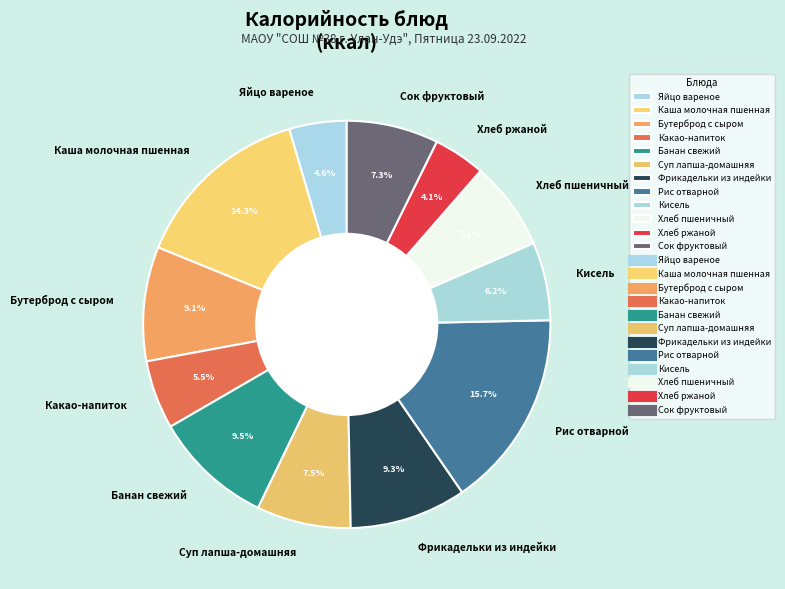

To the nearest percent, what is the difference between the Фрикадельки из индейки and Сок фруктовый slice percentages?

2%